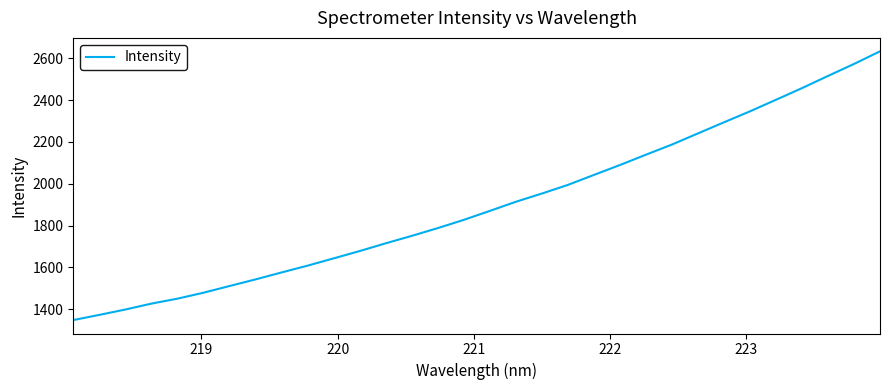

What is the difference between the maximum and minimum values?

1285.4